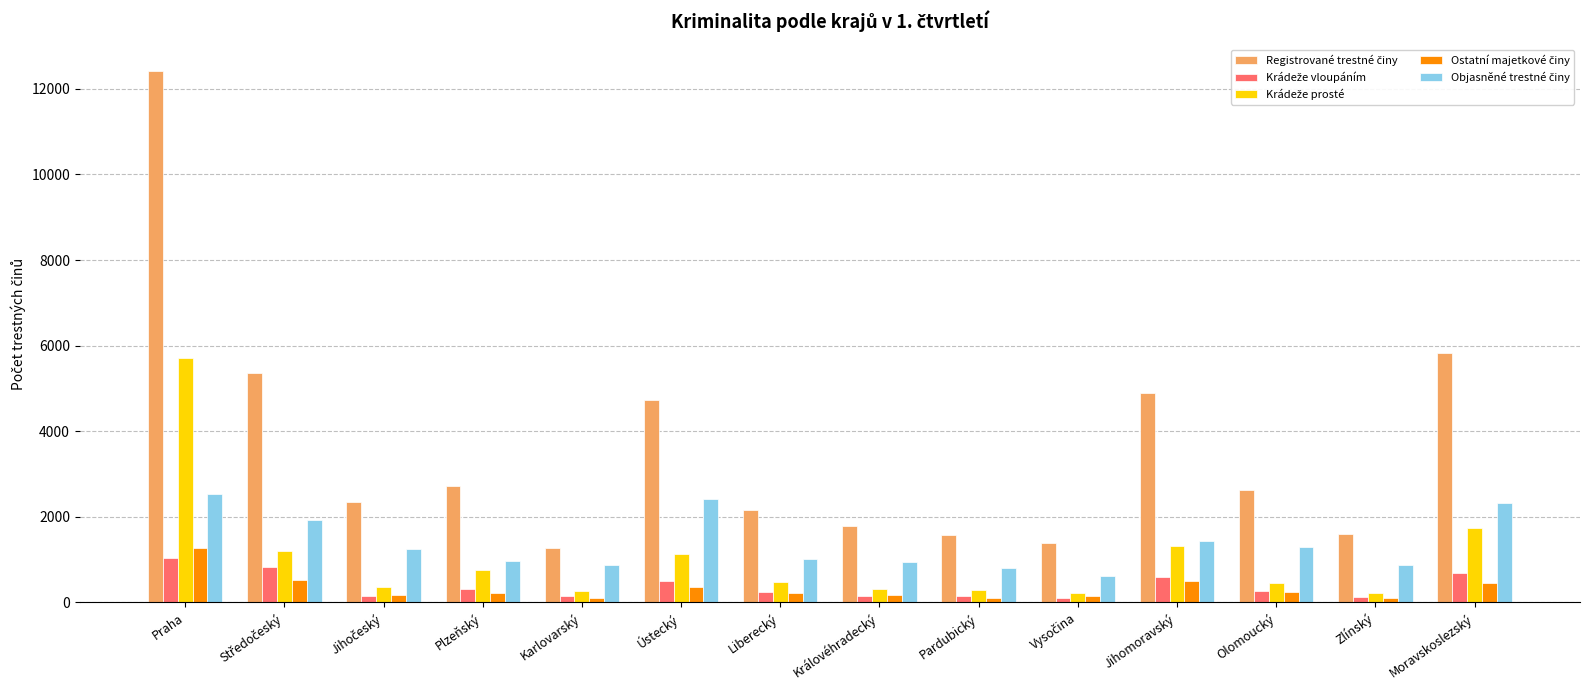

What is the spread (max minus min) of values at Moravskoslezský?

5368